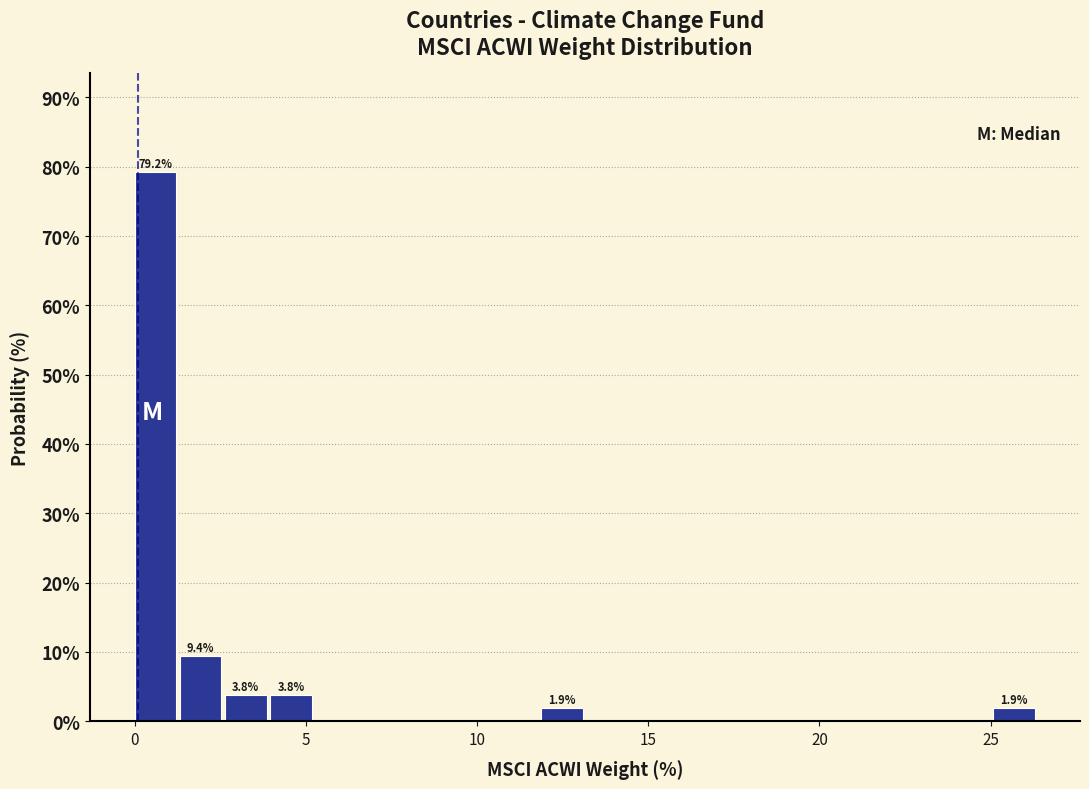

Around what value on the x-axis is the tallest bar? Give the approximate position of its centre, as read against the axis.

0.5